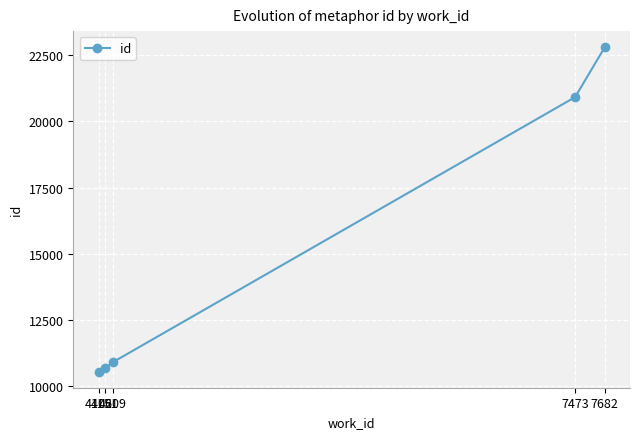

How many values are below 10921?

2